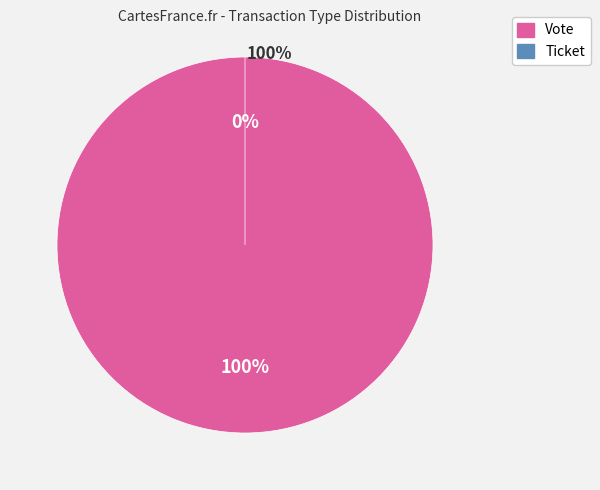

Which slice is the largest?

Vote